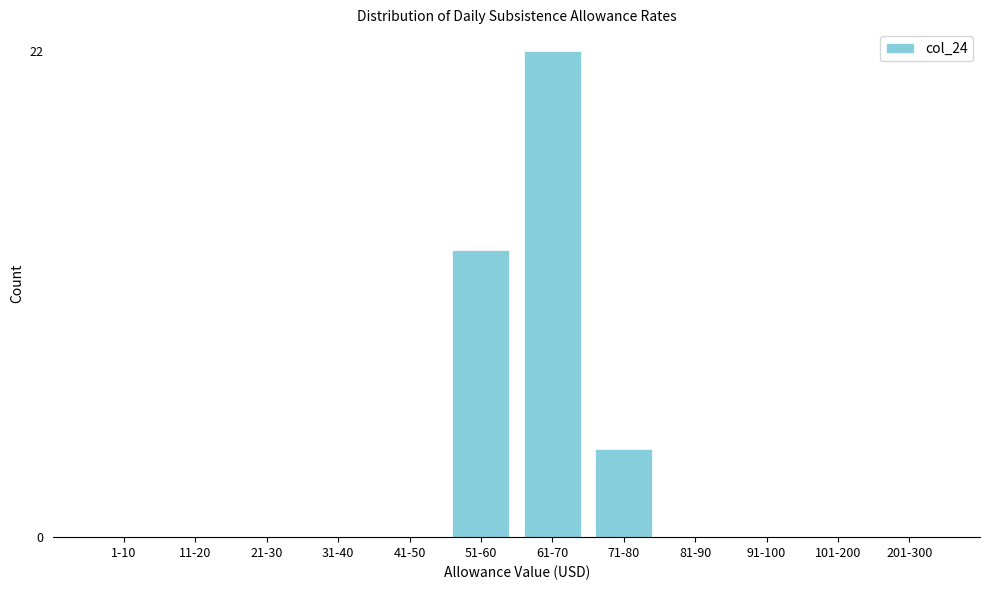

Reading left to right, transcribe all the data shown in this chart.

1-10=0	11-20=0	21-30=0	31-40=0	41-50=0	51-60=13	61-70=22	71-80=4	81-90=0	91-100=0	101-200=0	201-300=0